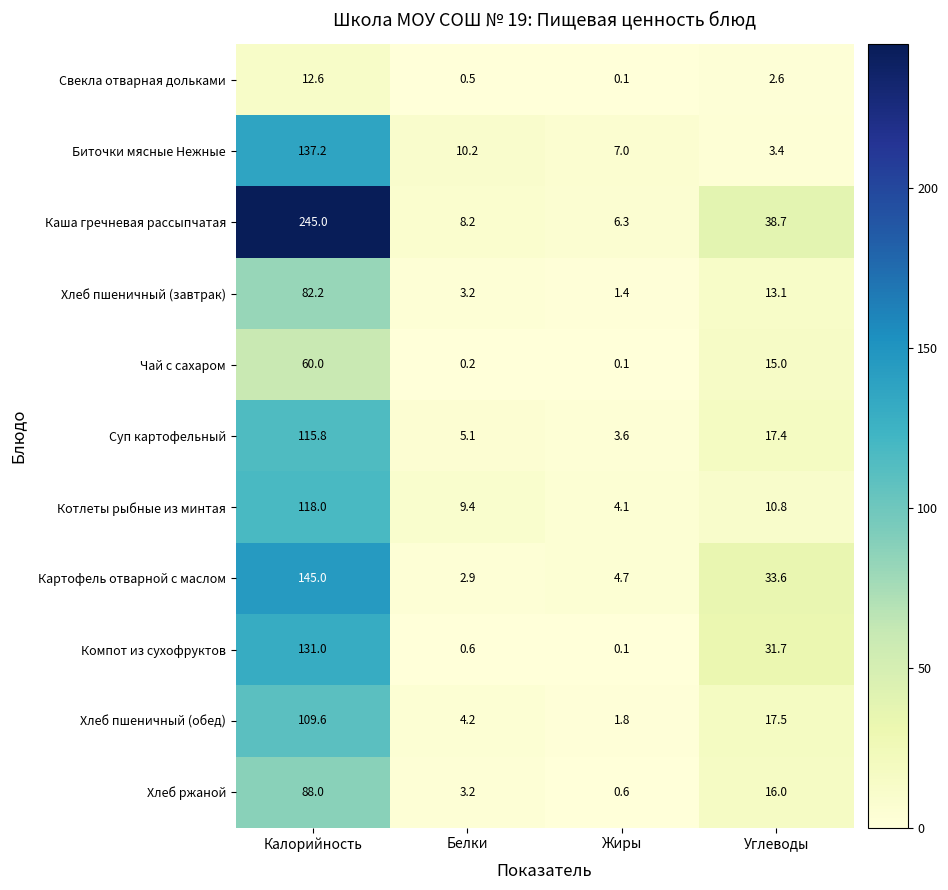

Which series has the largest total across all categories?

Каша гречневая рассыпчатая